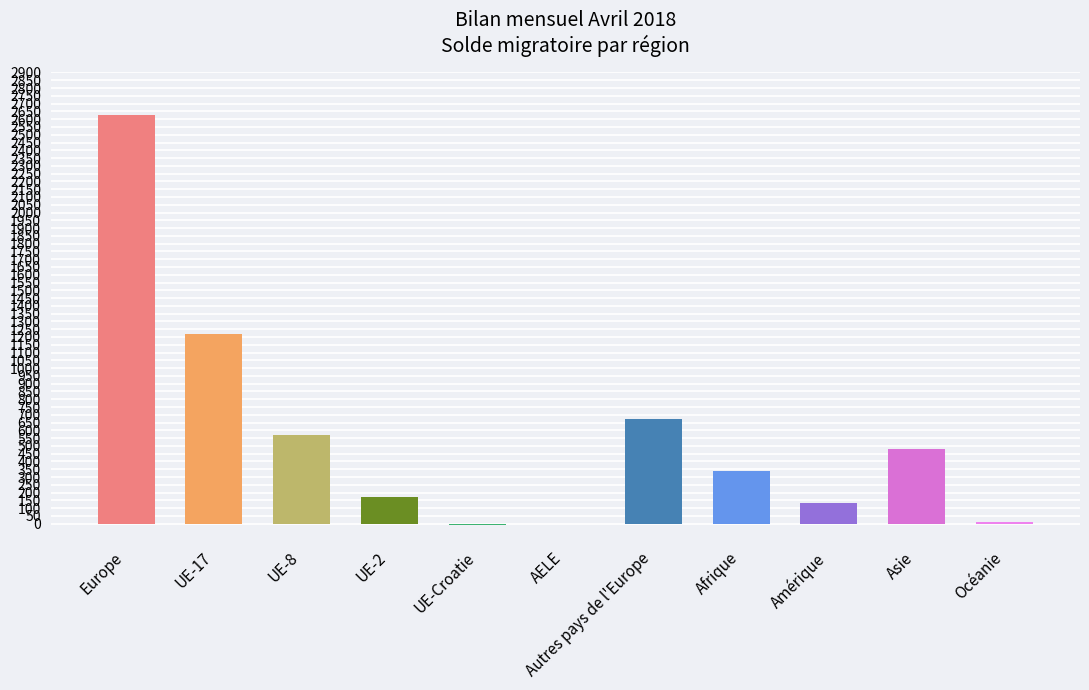

What is the difference between the values at Afrique and UE-17?

883